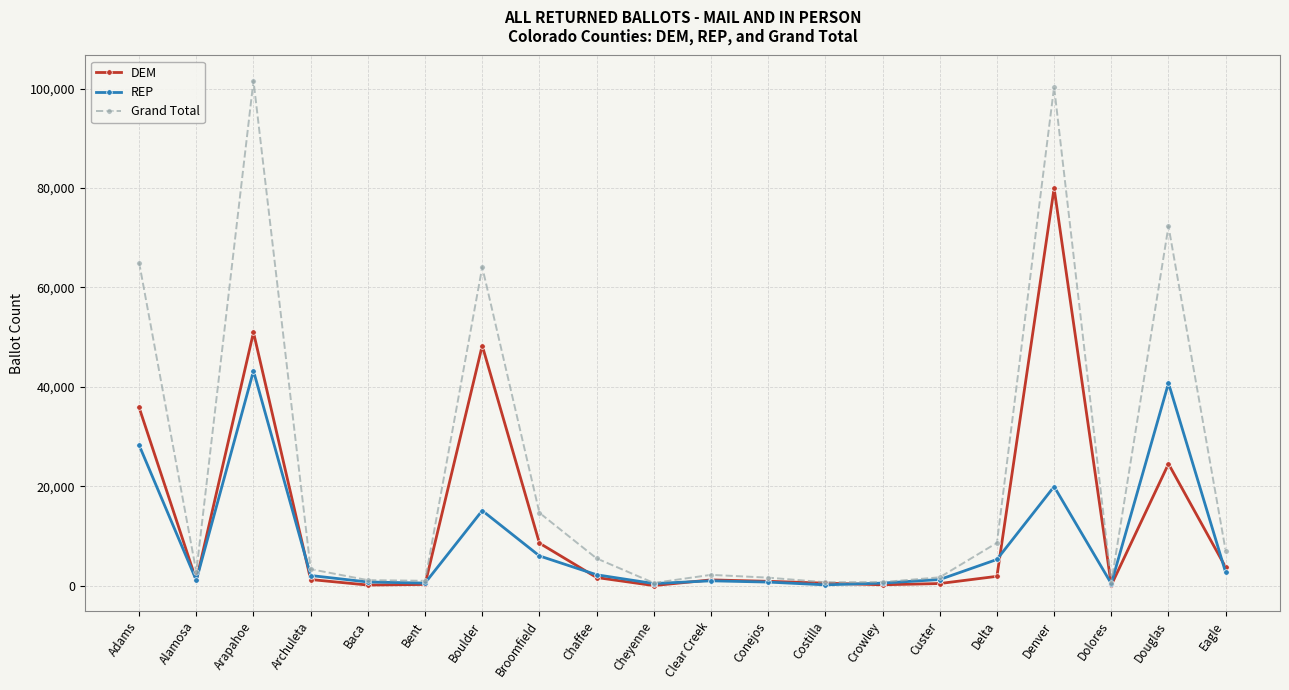

How many categories are shown in the chart?

20